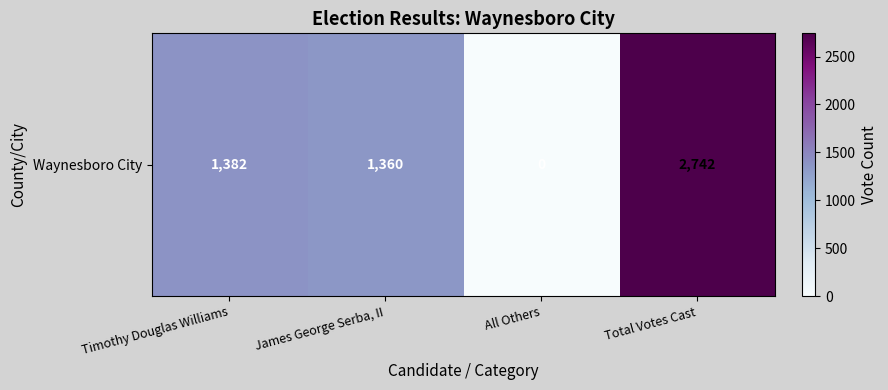

What is the change in value from James George Serba, II to Total Votes Cast?

+1382